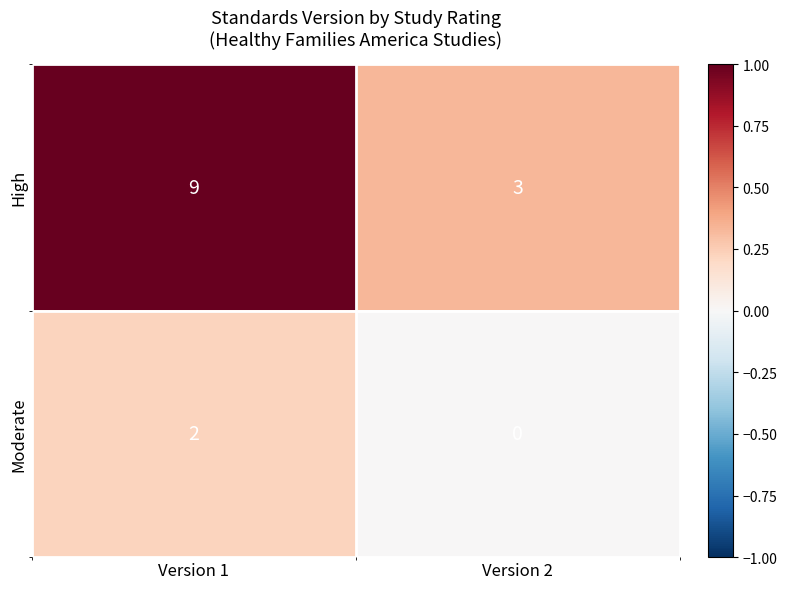

The value of High at Version 2 is 3. True or false?

True